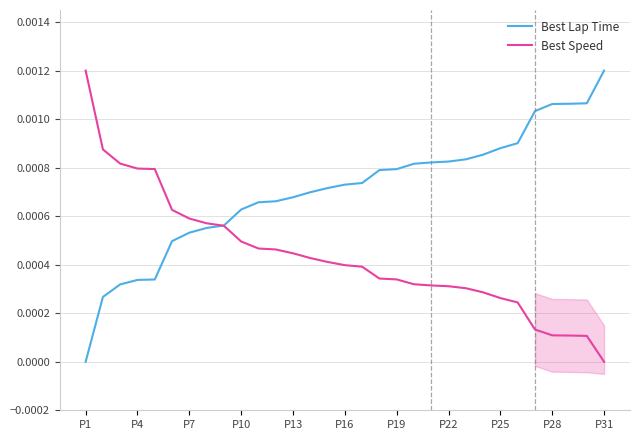

After their last crossing, which series has the higher values: Best Lap Time or Best Speed?

Best Lap Time